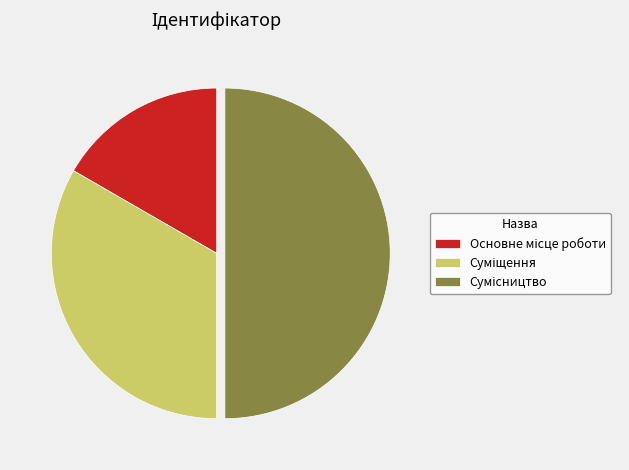

How many slices are in this pie chart?

3